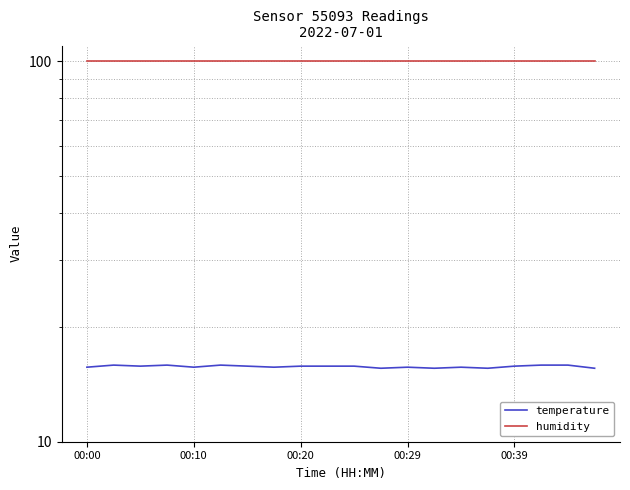

True or false: temperature and humidity intersect in this chart.

False